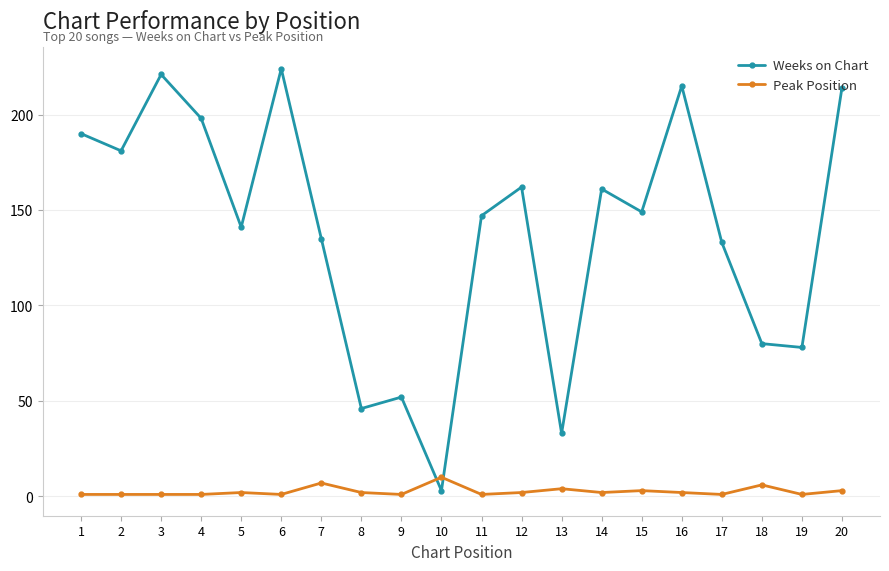

True or false: Peak Position has a value of 2 at 8.

True